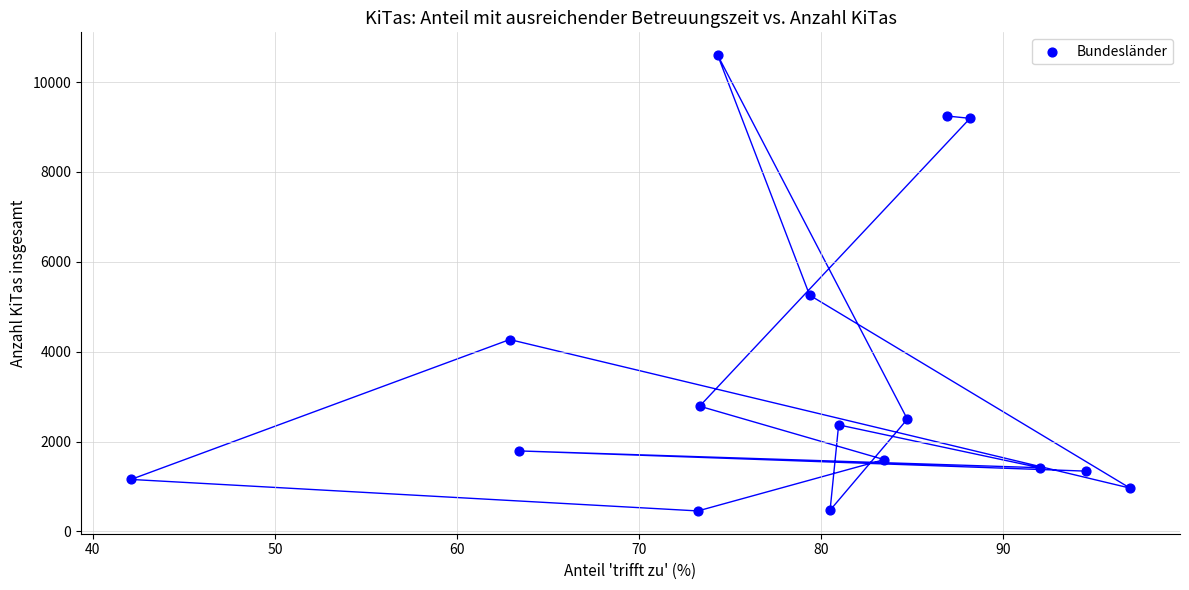

What Y value in the scatter plot is closest to 5528?

5258